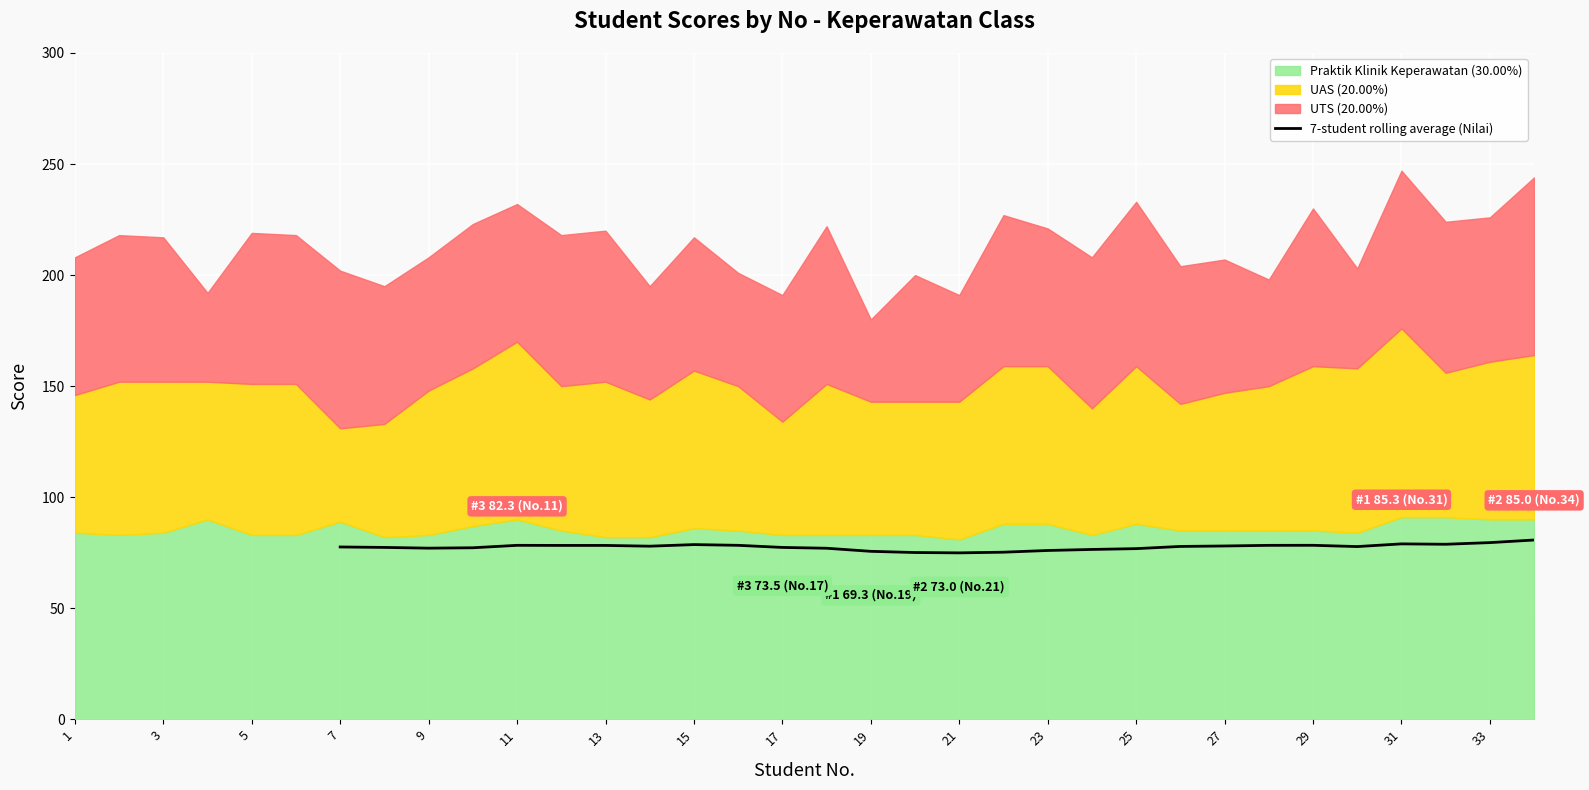

The 7-student rolling average (Nilai) series shows 78.3 at 13. True or false?

True